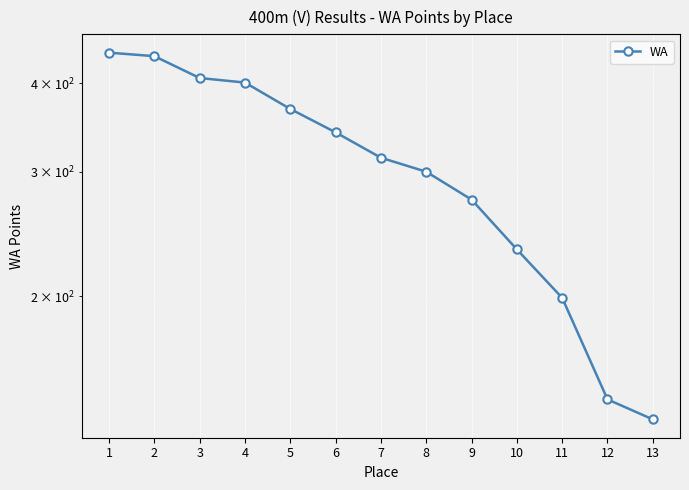

What is the approximate value at 5, to the nearest 50?

350